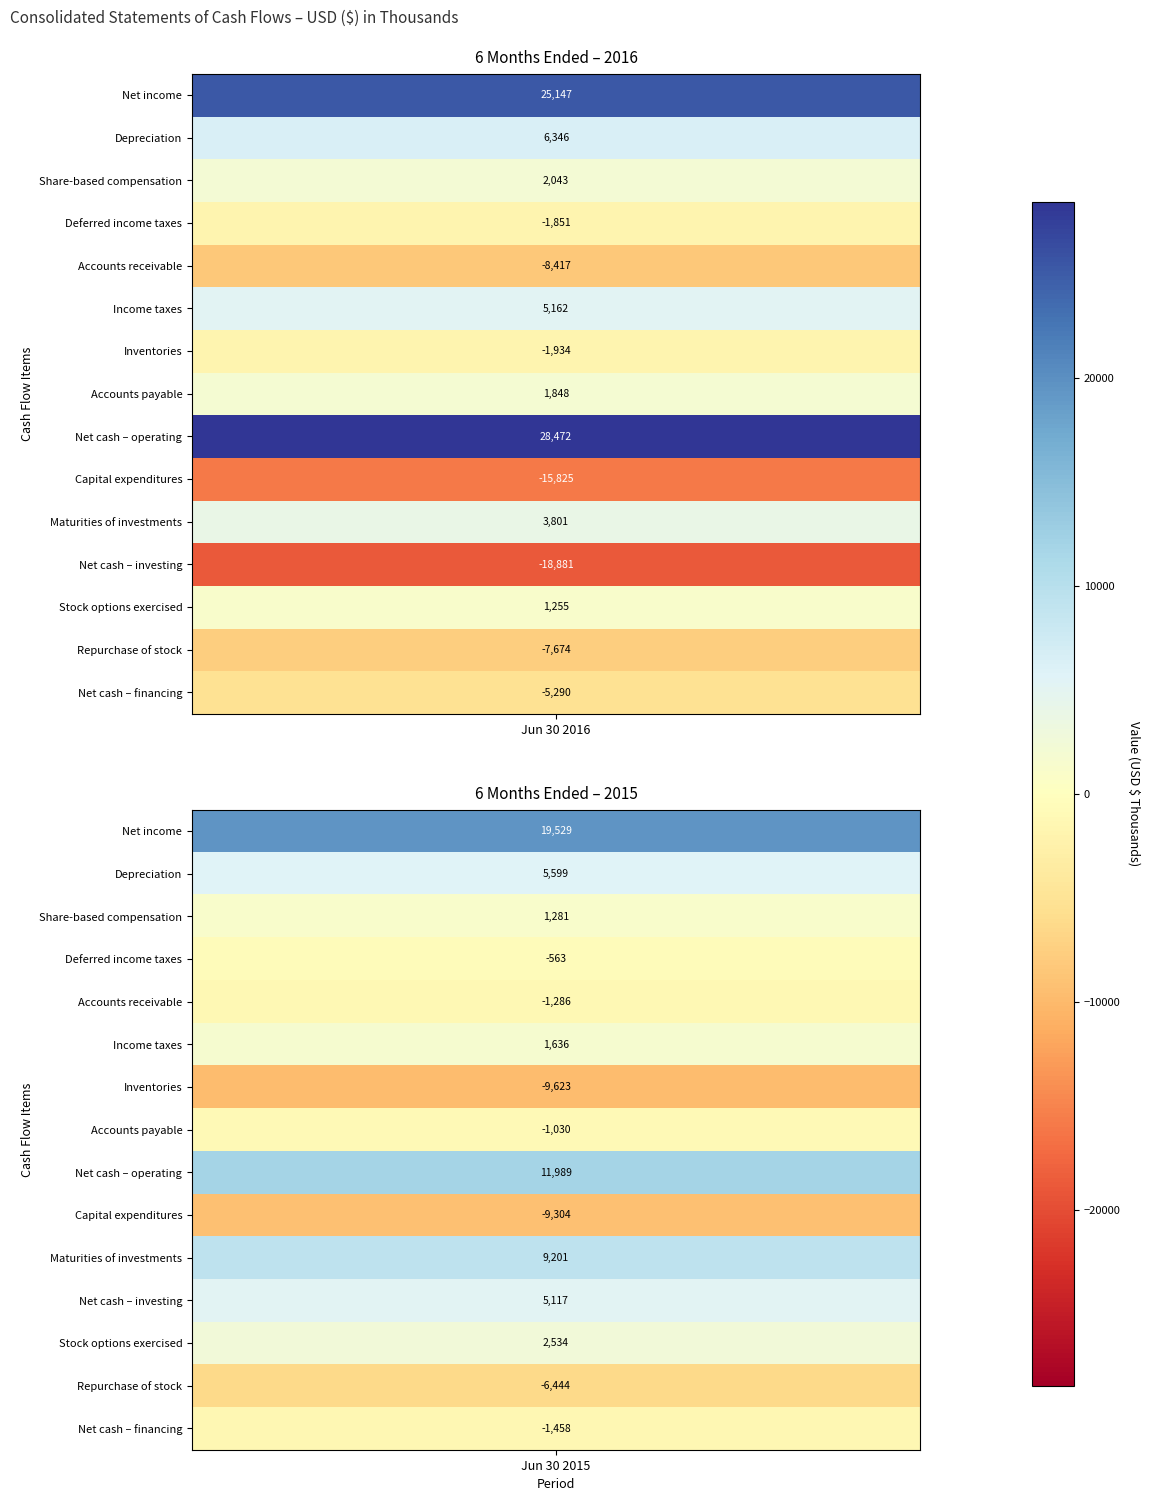

What is the spread (max minus min) of values at 0?

47353